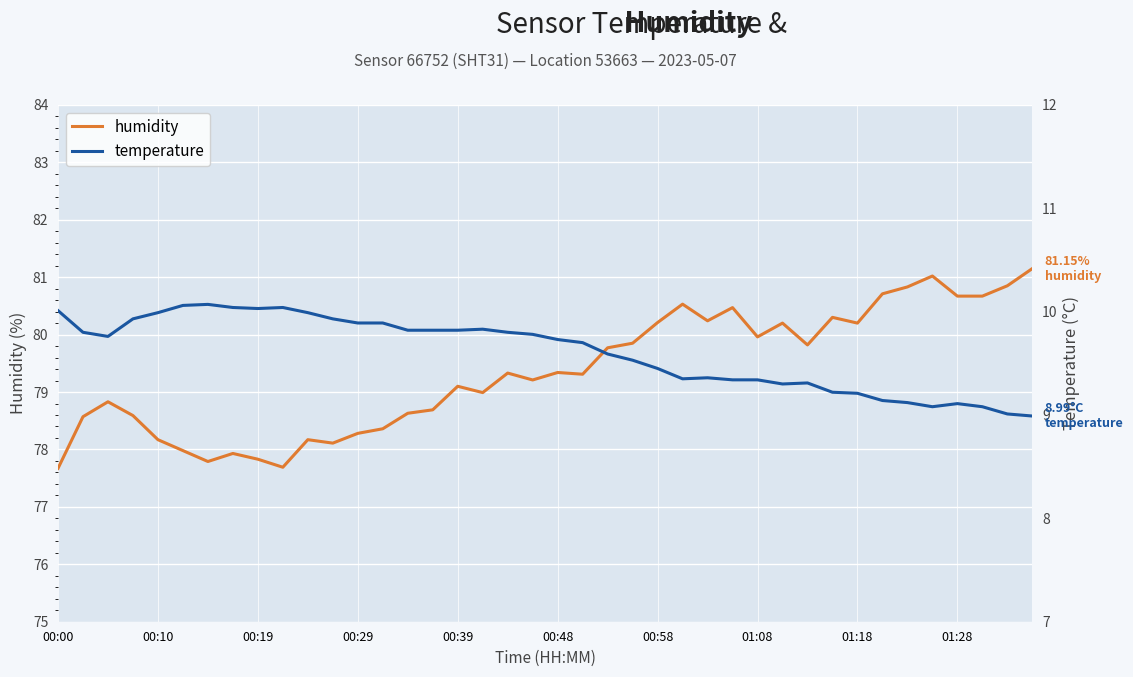

True or false: humidity and temperature cross at least once.

False